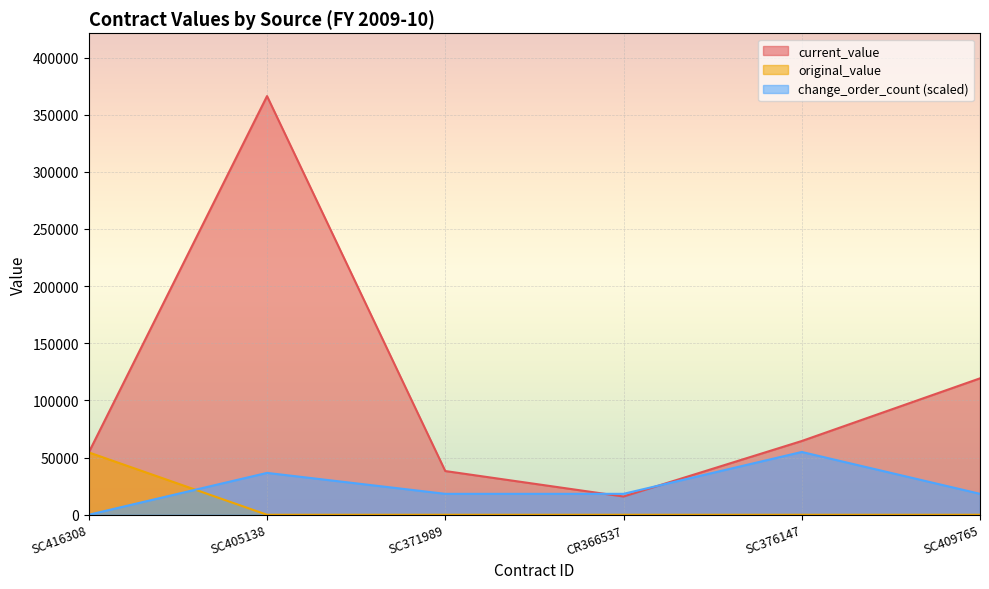

What is the difference between the second highest and second lowest values in the change_order_count series?

18313.2